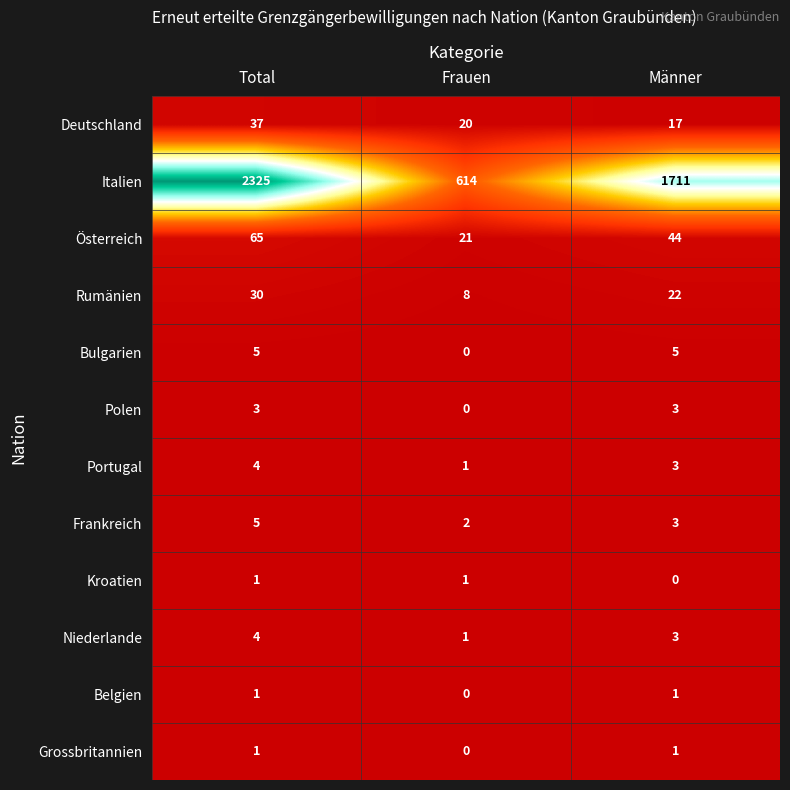

The value of Niederlande at Frauen is 1. True or false?

True